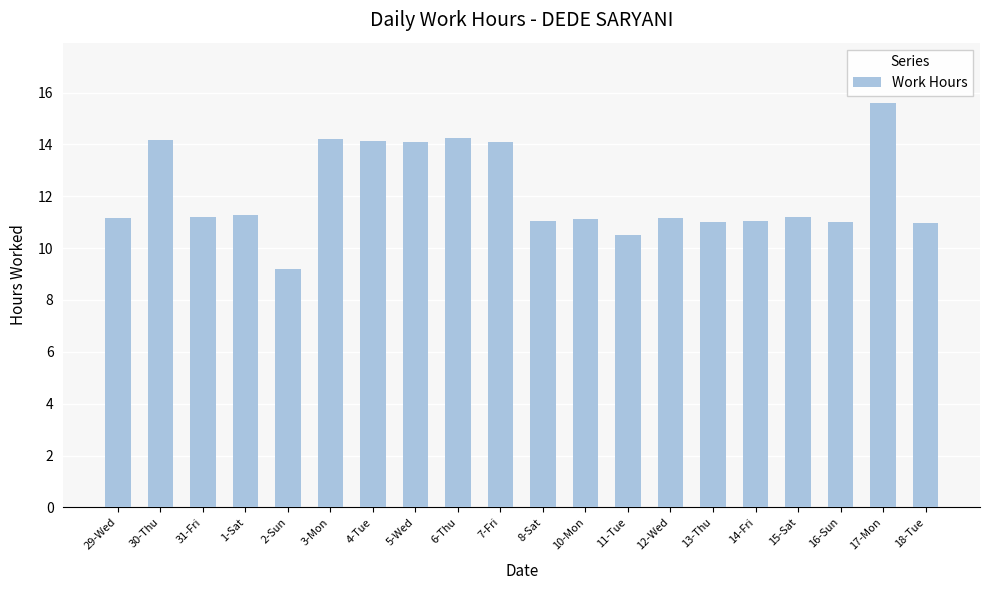

The chart shows a value of 11.0 at 16-Sun. True or false?

True